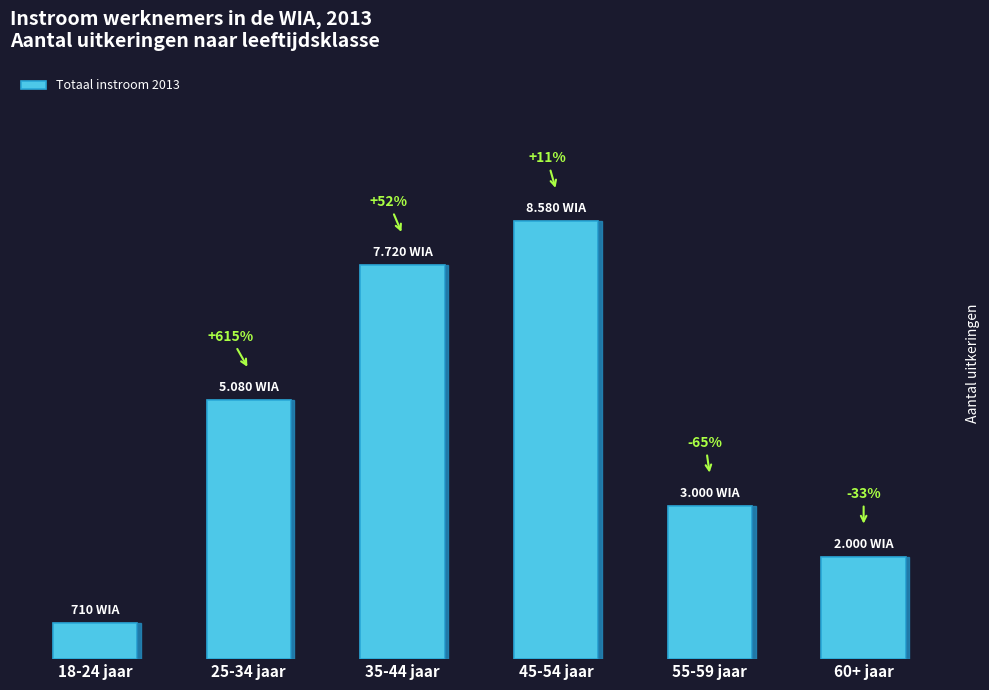

List the labels in order of value, smallest first.

18-24 jaar, 60+ jaar, 55-59 jaar, 25-34 jaar, 35-44 jaar, 45-54 jaar